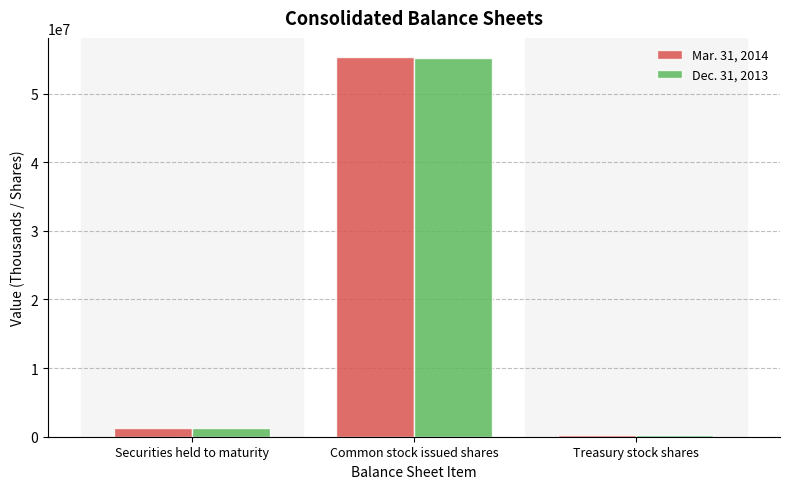

What is the label of the 3rd bar from the right?

Securities held to maturity